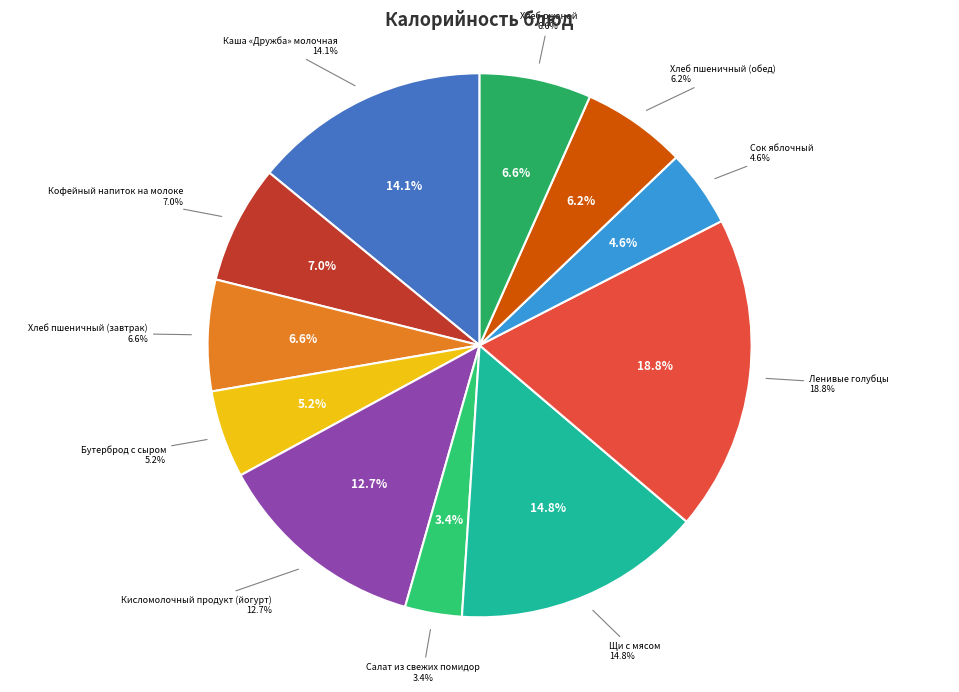

What is the change in value from Щи с мясом to Хлеб ржаной?

-116.1